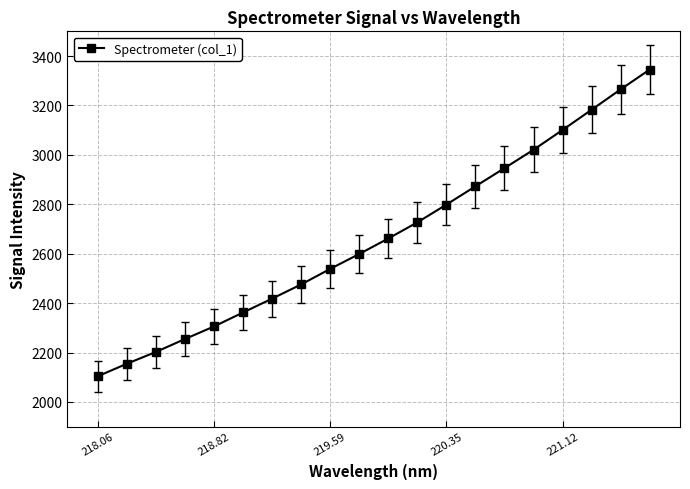

What is the difference between the second highest and second lowest values?

1110.3